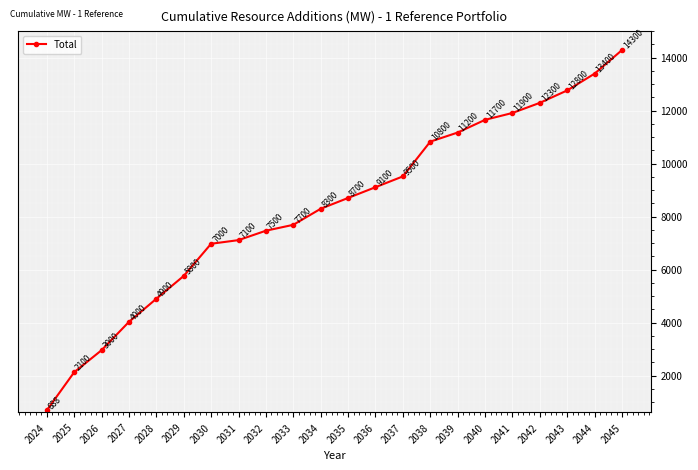

What is the difference between the values at 2041 and 2044?

1485.0